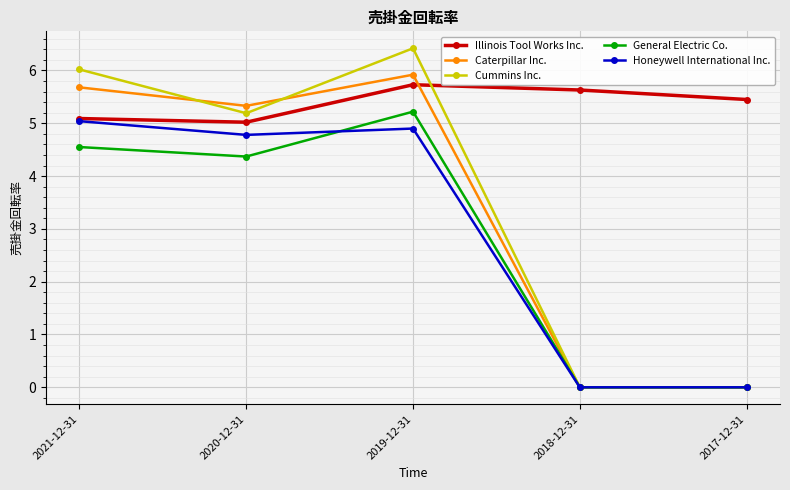

Which series has the largest range (max minus min)?

Cummins Inc.